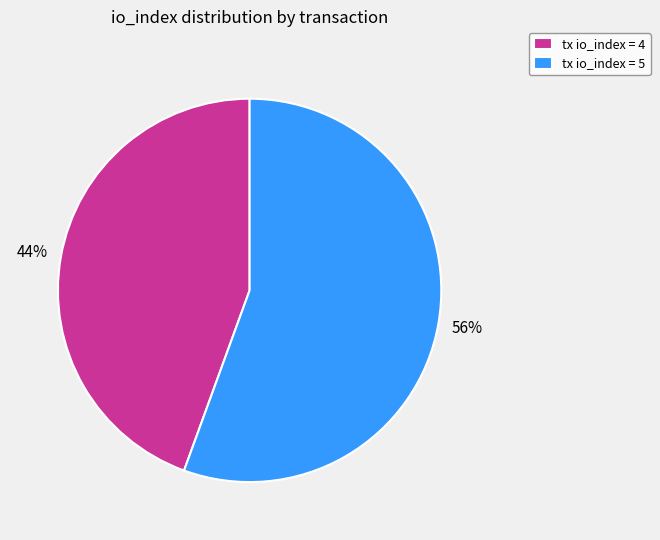

To the nearest percent, what is the average slice percentage?

50%